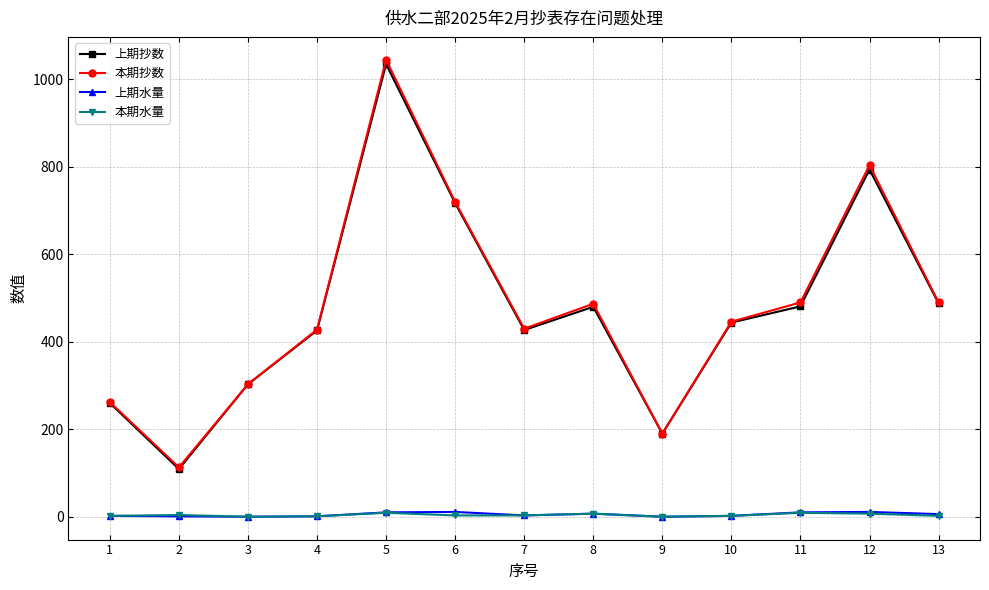

Which series has the largest range (max minus min)?

本期抄数